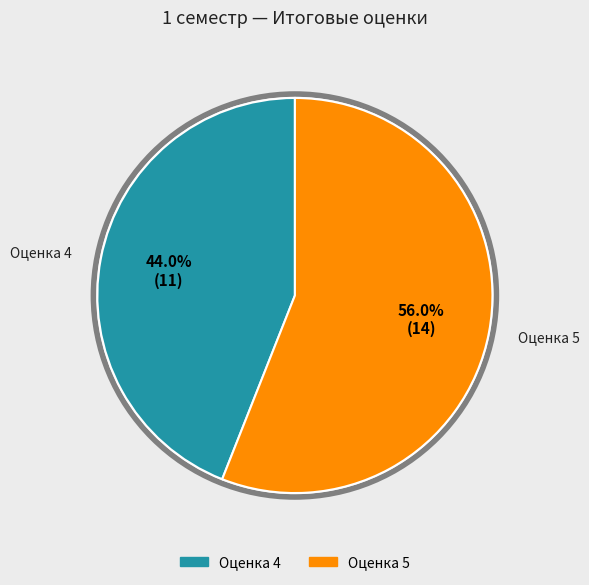

Is there any slice that represents more than half of the pie?

Yes